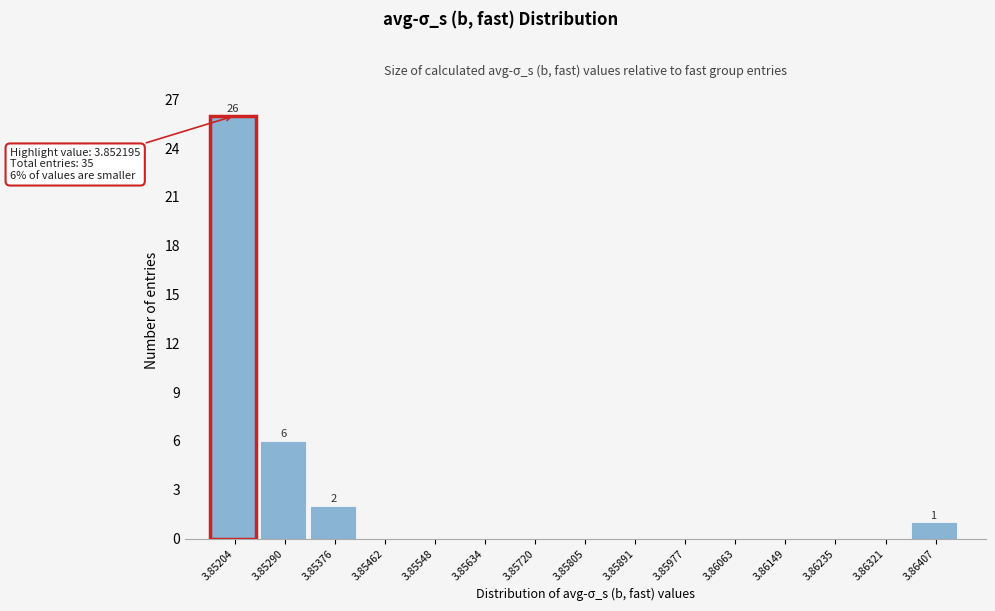

Reading left to right, what are all the values shown in this chart?

3.85204=26	3.85290=6	3.85376=2	3.85462=0	3.85548=0	3.85634=0	3.85720=0	3.85805=0	3.85891=0	3.85977=0	3.86063=0	3.86149=0	3.86235=0	3.86321=0	3.86407=1